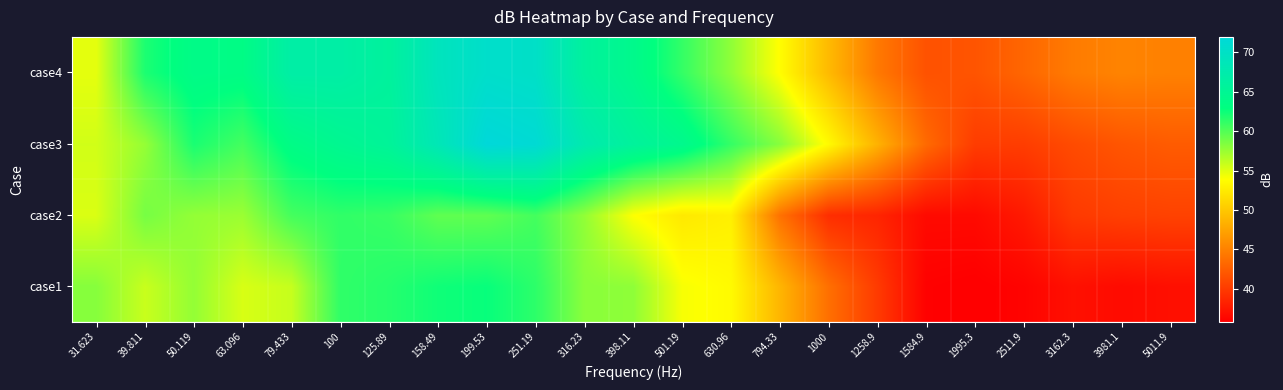

Count the number of data series in this chart.

4